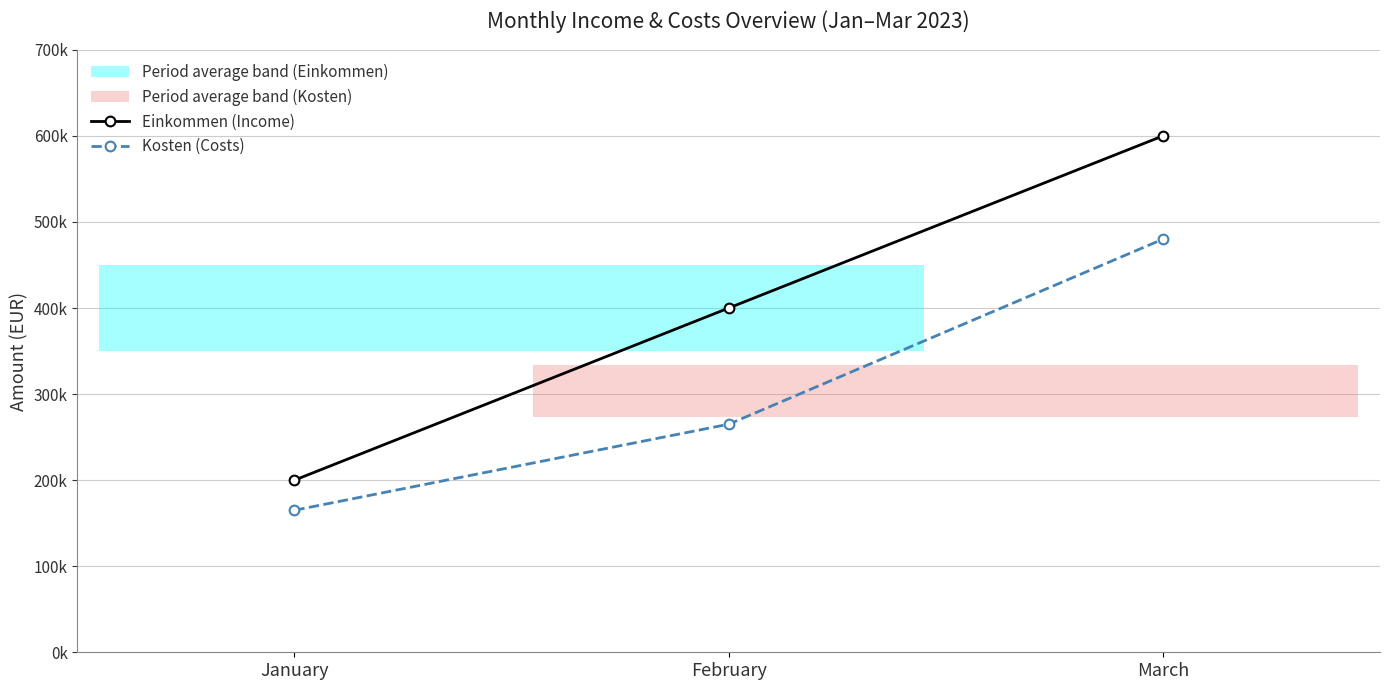

At which label does Einkommen (Income) first exceed 400000?

March